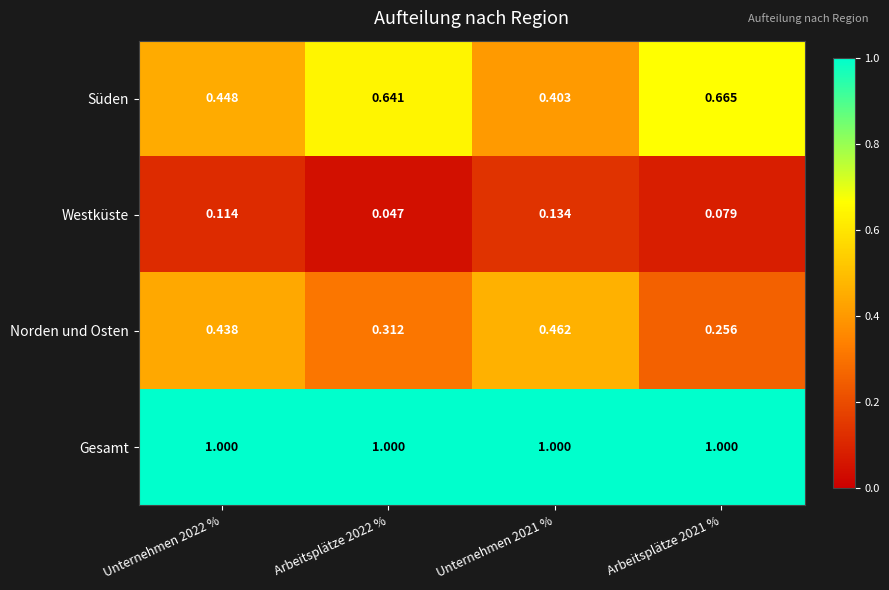

Rank the series at Arbeitsplätze 2021 % from highest to lowest value.

Gesamt, Süden, Norden und Osten, Westküste